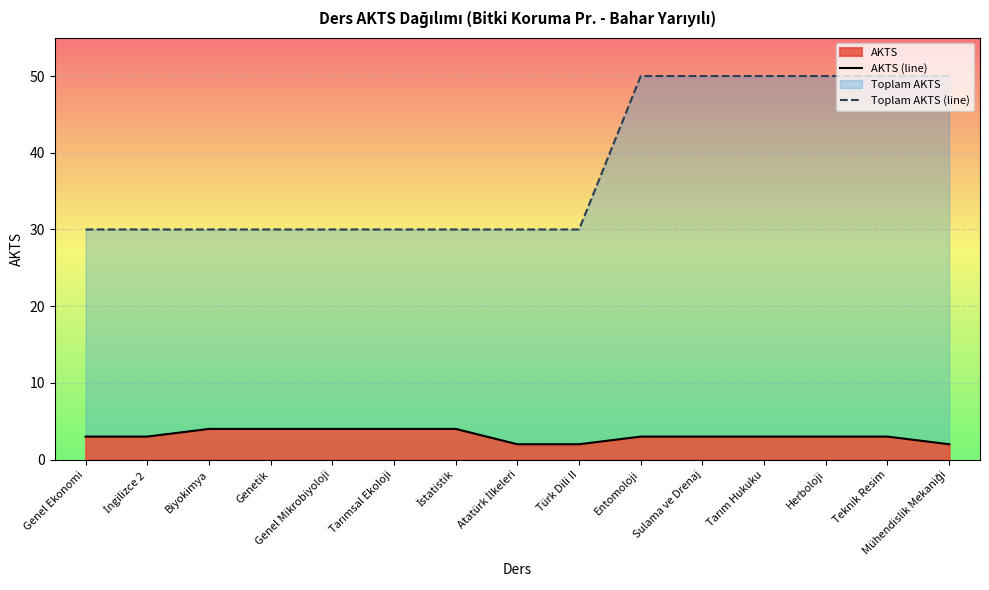

What value does the AKTS series have at Herboloji?

3